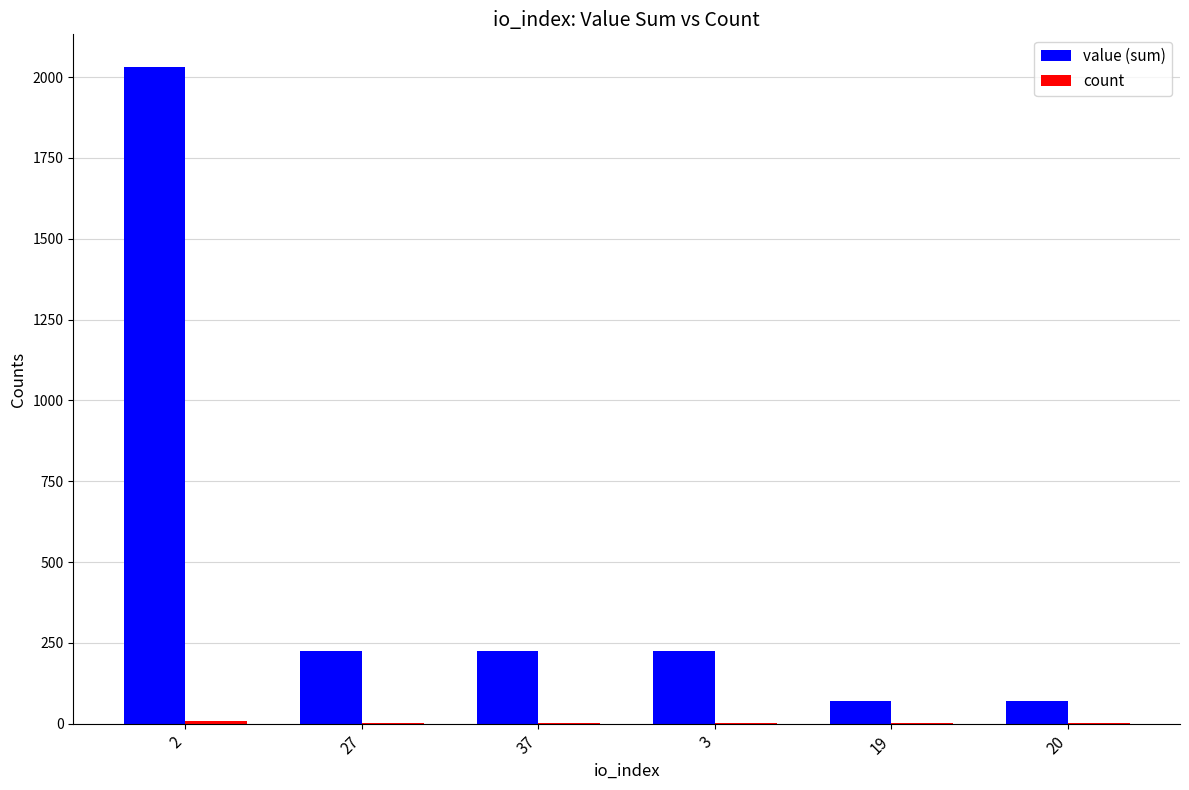

The value of value (sum) at 3 is 225.7. True or false?

True